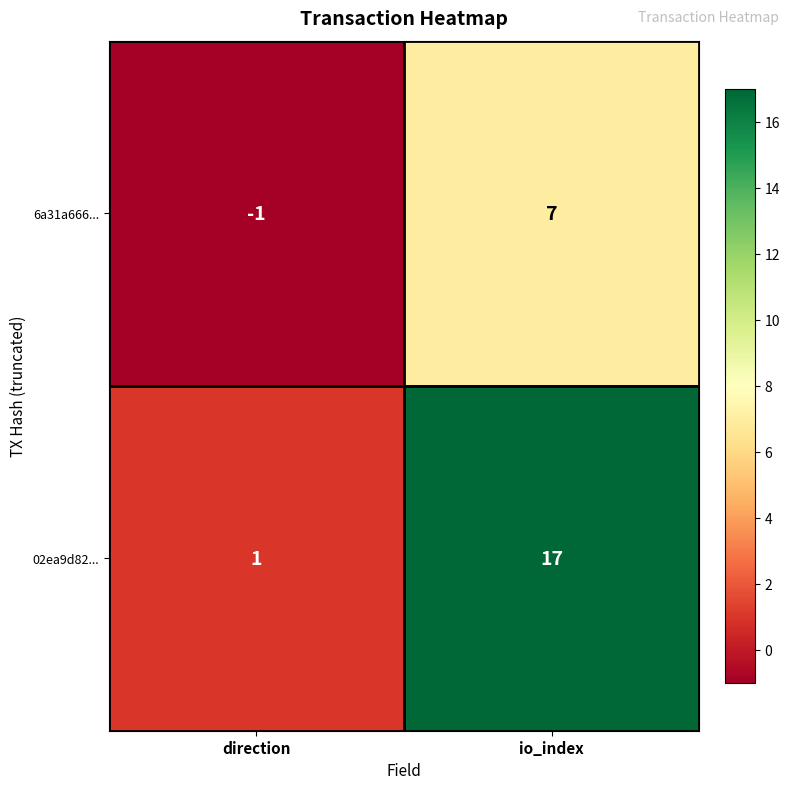

Reading left to right, transcribe all the data shown in this chart.

6a31a666...: direction=-1	io_index=7
02ea9d82...: direction=1	io_index=17